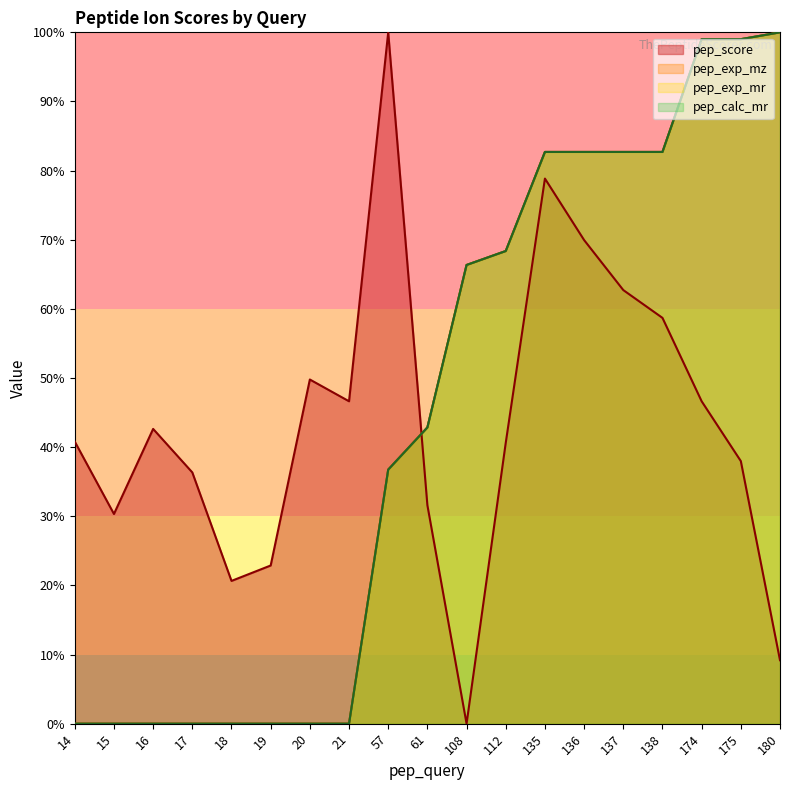

Reading left to right, extract all data points from this chart.

pep_query: 14=0.0	15=0.0	16=0.0	17=0.0	18=0.0	19=0.0	20=0.0	21=0.0	57=36.7	61=42.9	108=66.3	112=68.4	135=82.7	136=82.7	137=82.7	138=82.7	174=99.0	175=99.0	180=100.0
pep_score: 14=40.8	15=30.3	16=42.6	17=36.3	18=20.7	19=22.9	20=49.8	21=46.6	57=100.0	61=31.6	108=0.0	112=40.6	135=78.8	136=70.0	137=62.7	138=58.7	174=46.6	175=38.0	180=9.2
pep_exp_mz: 14=0.0	15=0.0	16=0.0	17=0.0	18=0.0	19=0.0	20=0.0	21=0.0	57=36.7	61=42.9	108=66.3	112=68.4	135=82.7	136=82.7	137=82.7	138=82.7	174=99.0	175=99.0	180=100.0
pep_exp_mr: 14=0.0	15=0.0	16=0.0	17=0.0	18=0.0	19=0.0	20=0.0	21=0.0	57=36.7	61=42.9	108=66.4	112=68.4	135=82.7	136=82.7	137=82.7	138=82.7	174=99.0	175=99.0	180=100.0